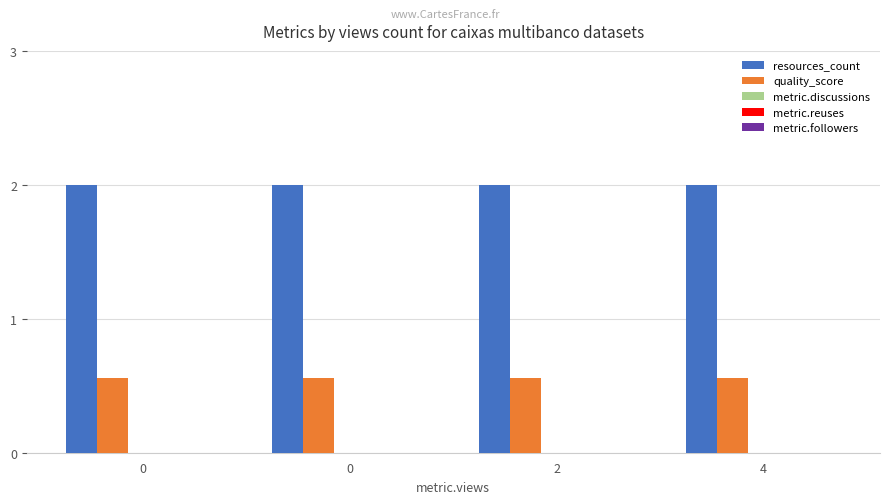

Which series changed the most between 0 and 0?

resources_count